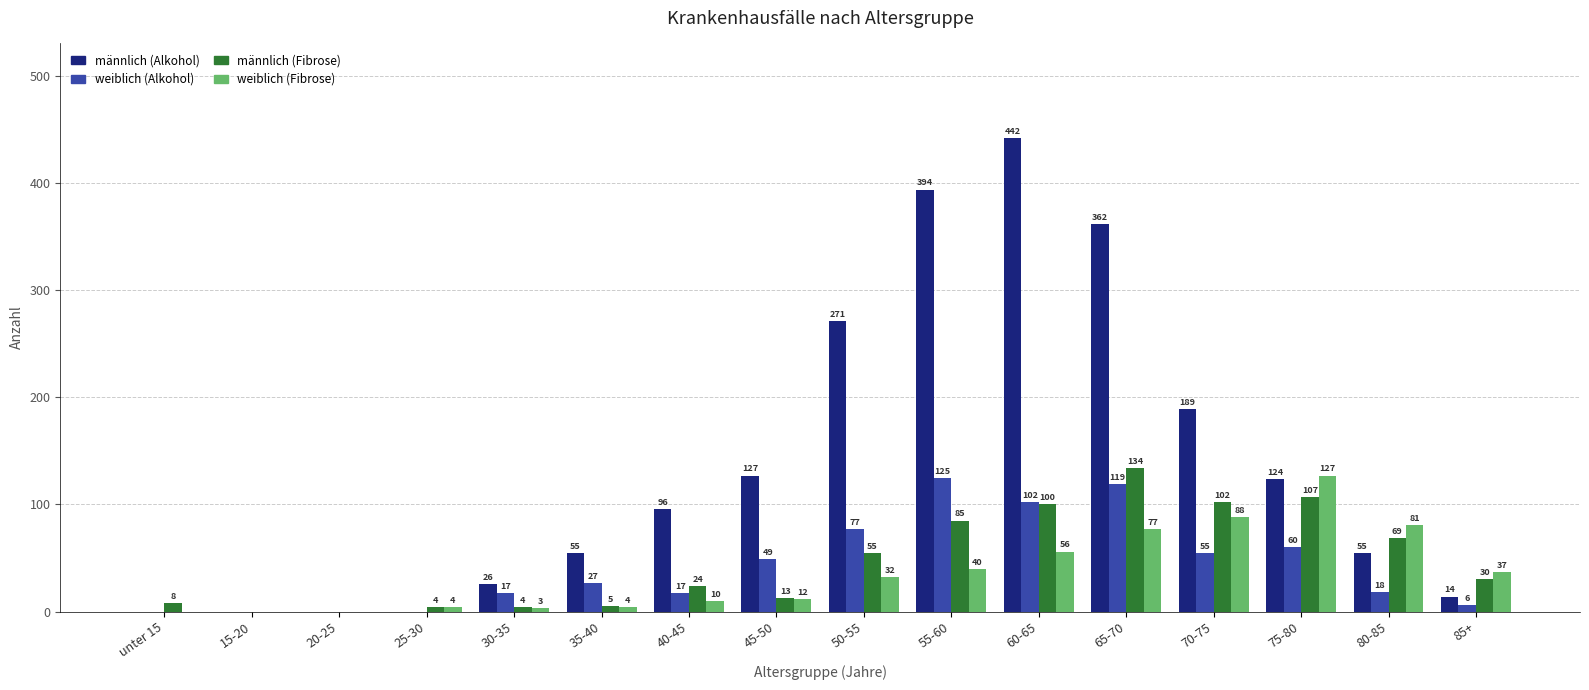

What is the difference between the männlich (Fibrose) values at 25-30 and 20-25?

4